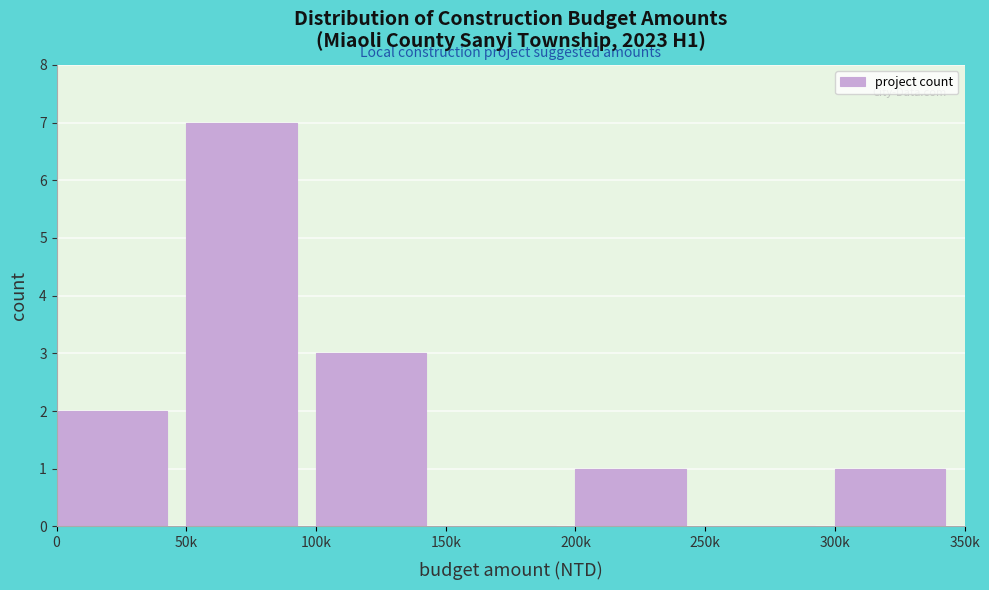

Reading left to right, extract all data points from this chart.

0=2	50k=7	100k=3	150k=0	200k=1	250k=0	300k=1